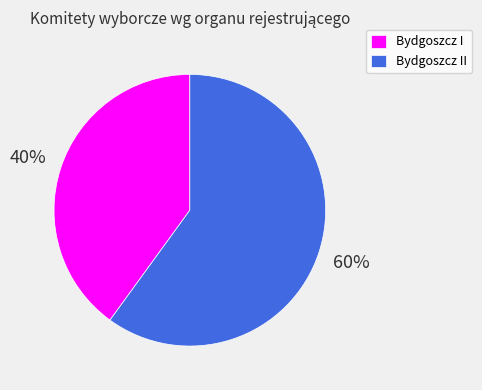

What percentage is the Bydgoszcz I slice, to the nearest percent?

40%